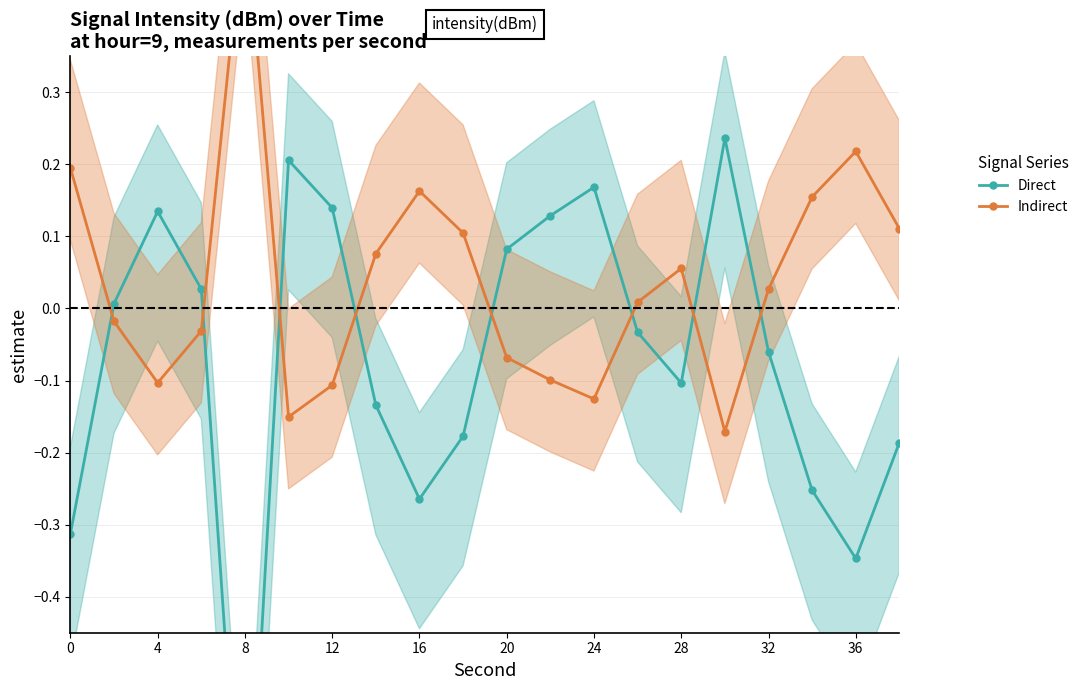

List the series in order of their peak value, lowest first.

Direct, Indirect